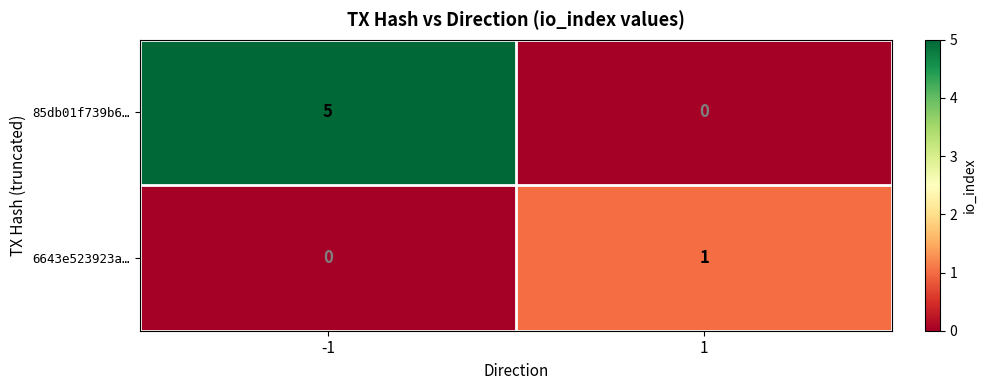

What value does the 85db01f739b6… series have at -1?

5